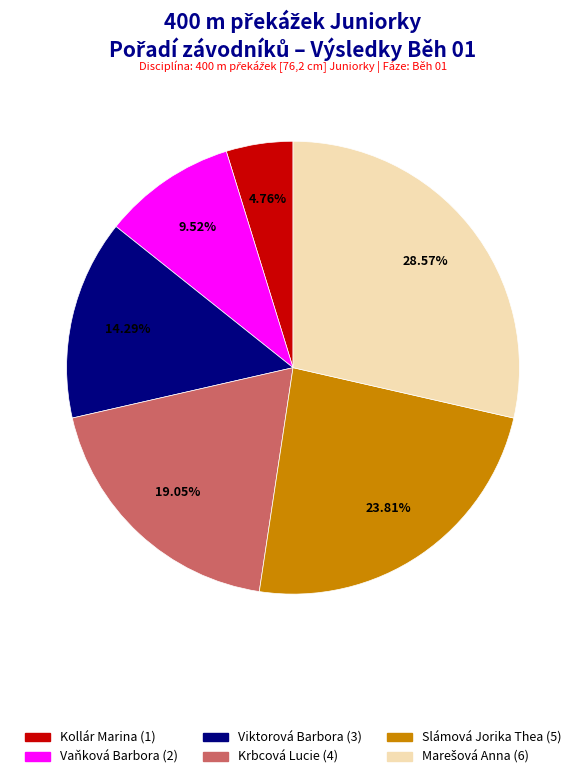

Combined, what portion of the pie is Krbcová Lucie and Vaňková Barbora?

28.6%